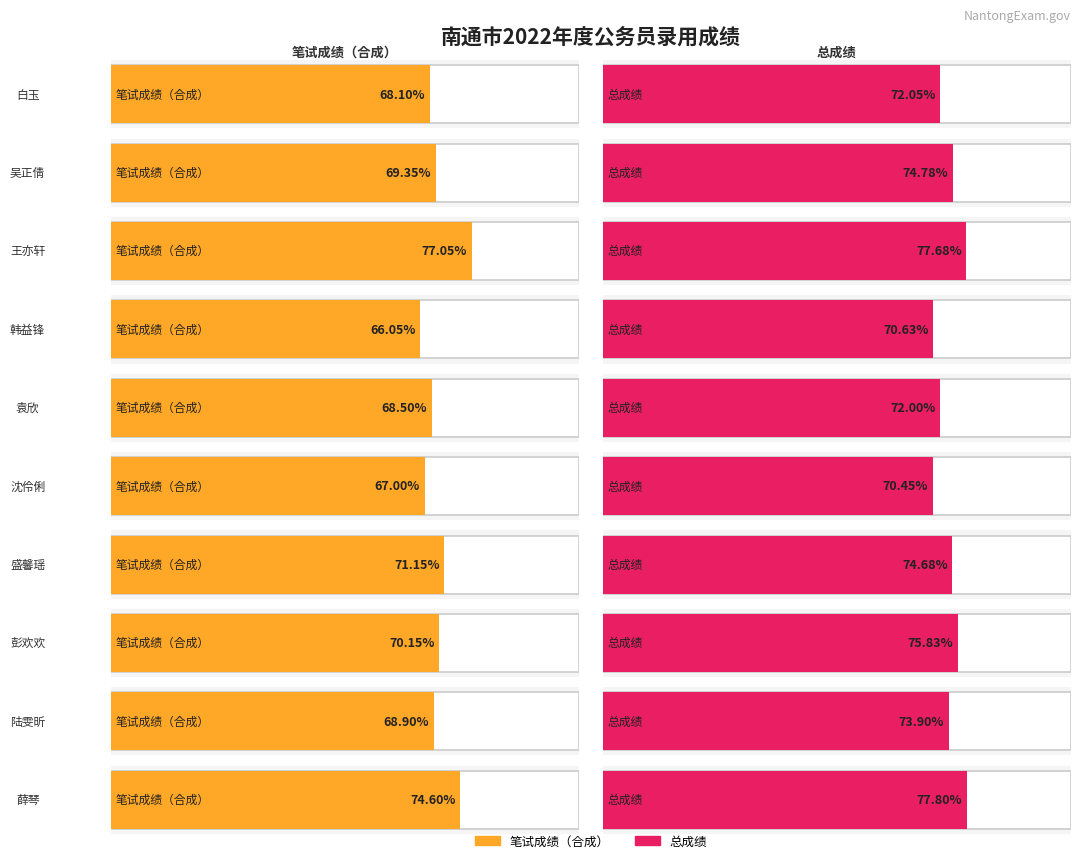

What is the sum of the 总成绩 values at 3 and 1?

145.4